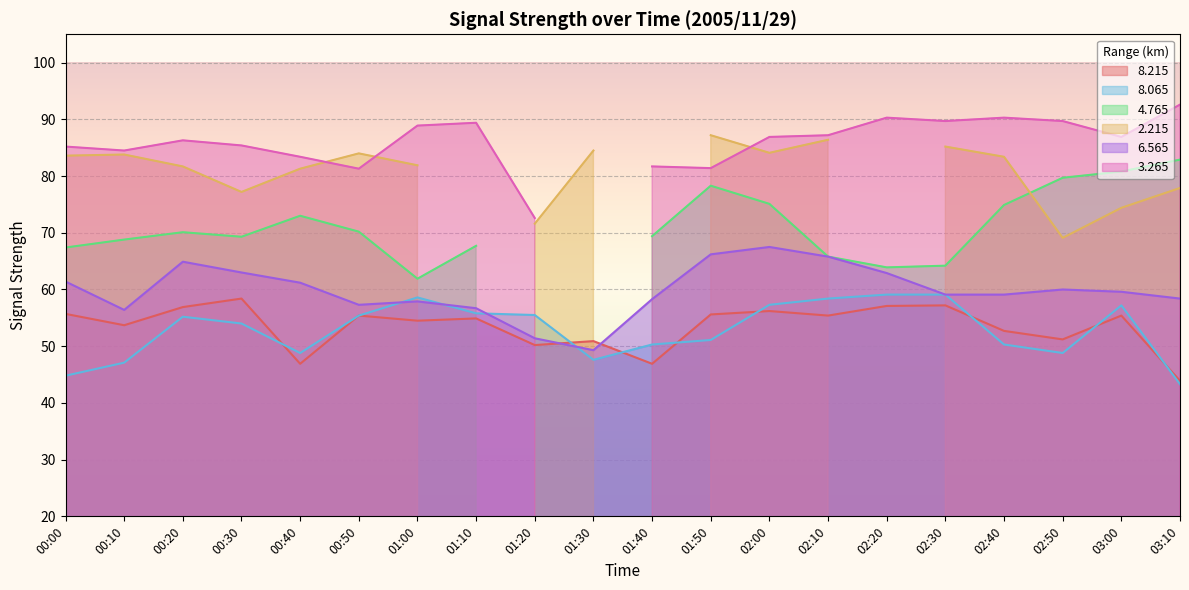

Rank the categories by   8.215 value from highest to lowest.

00:30, 02:30, 02:20, 00:20, 02:00, 00:00, 01:50, 00:50, 02:10, 03:00, 01:10, 01:00, 00:10, 02:40, 02:50, 01:30, 01:20, 00:40, 01:40, 03:10